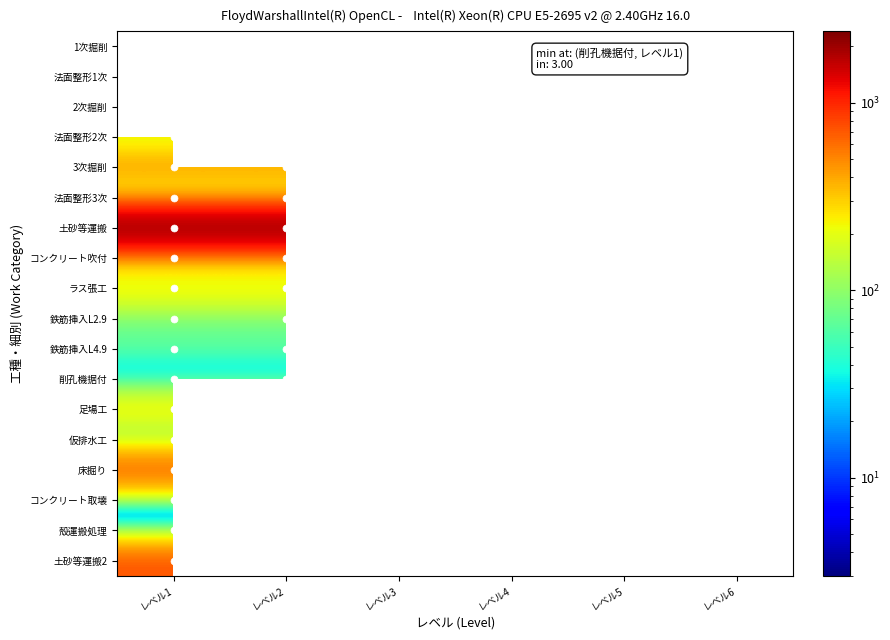

How many series are shown in this chart?

18